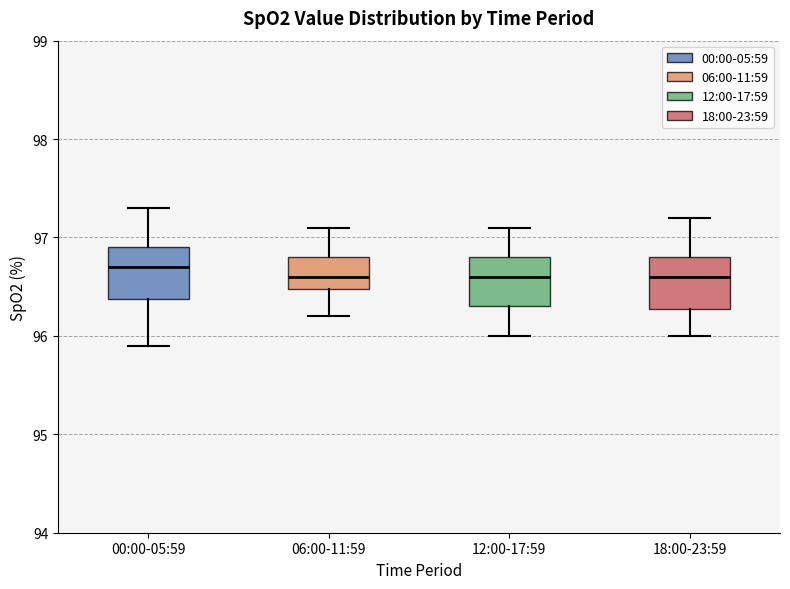

Which box has the highest median line?

00:00-05:59